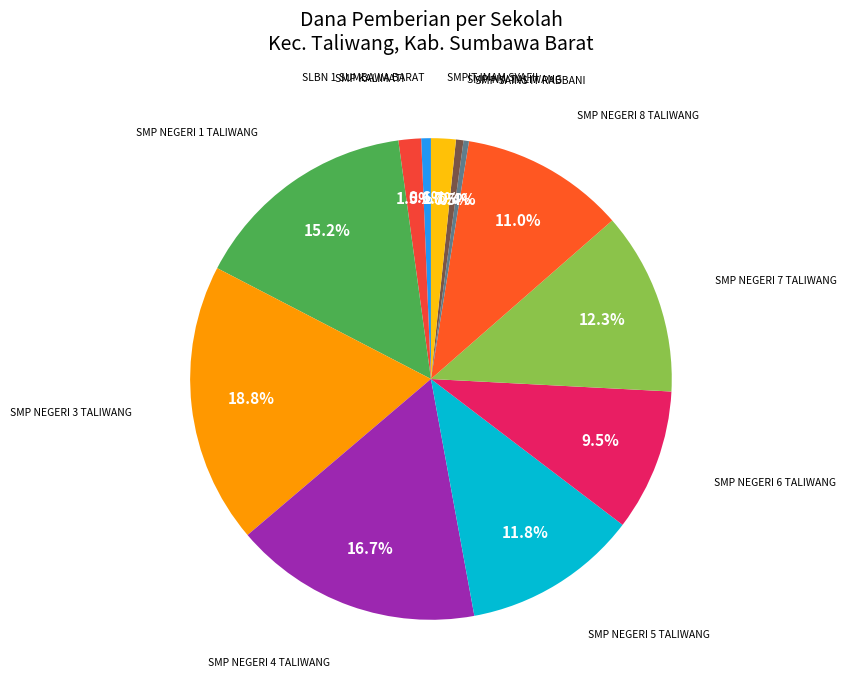

How many slices are in this pie chart?

12